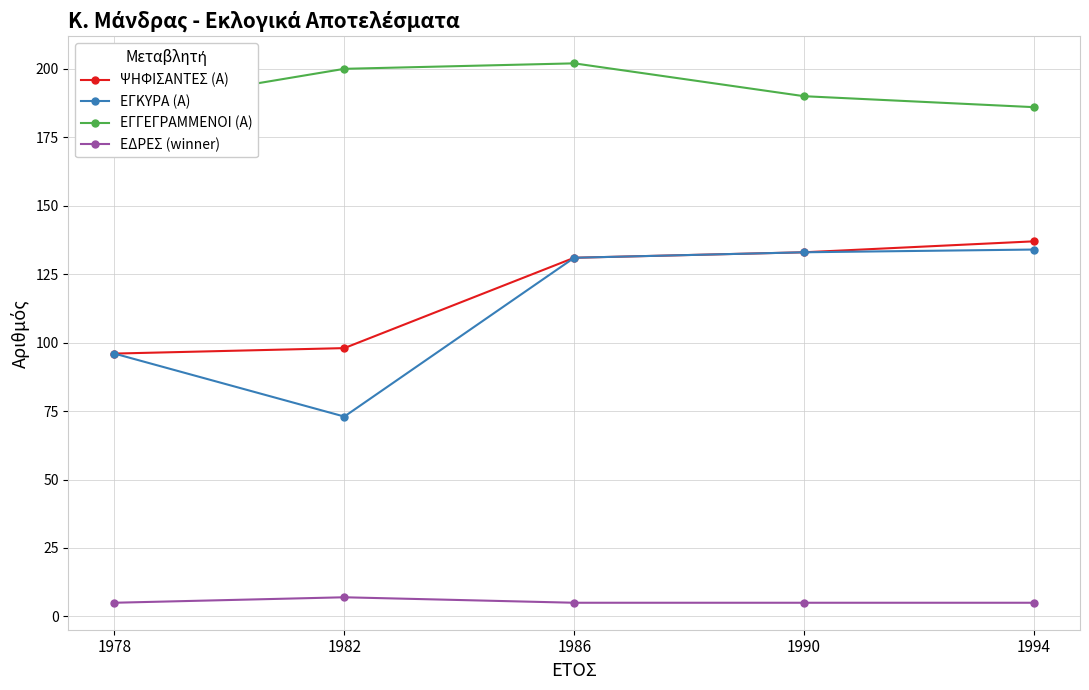

Between 1978 and 1994, which is larger?

1994